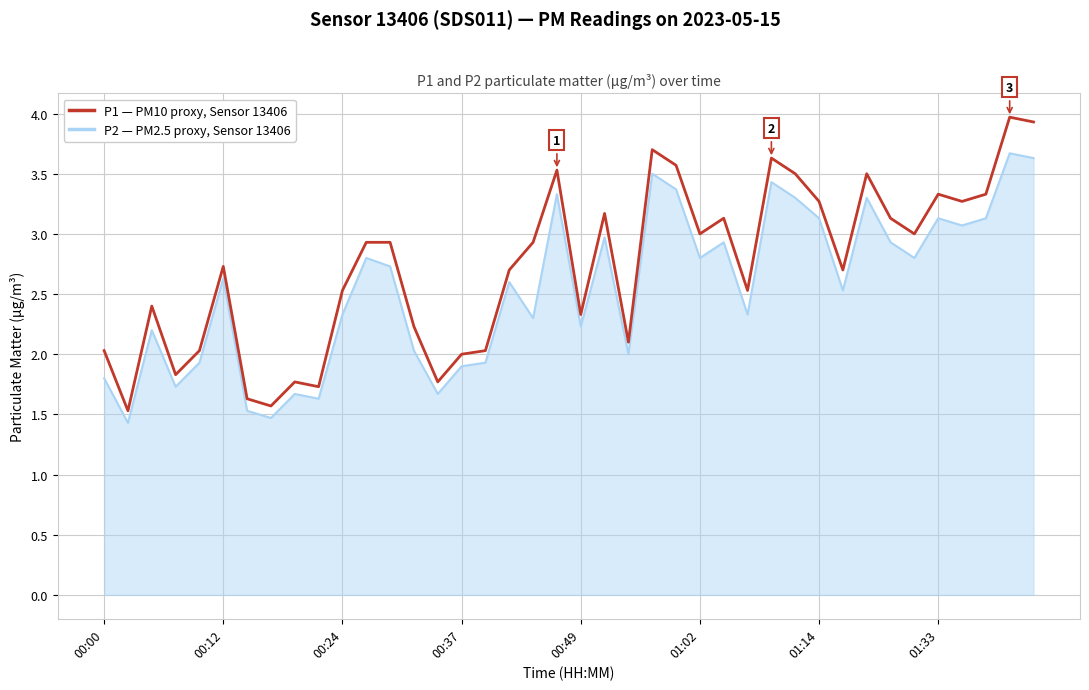

What is the greatest value displayed?

4.0